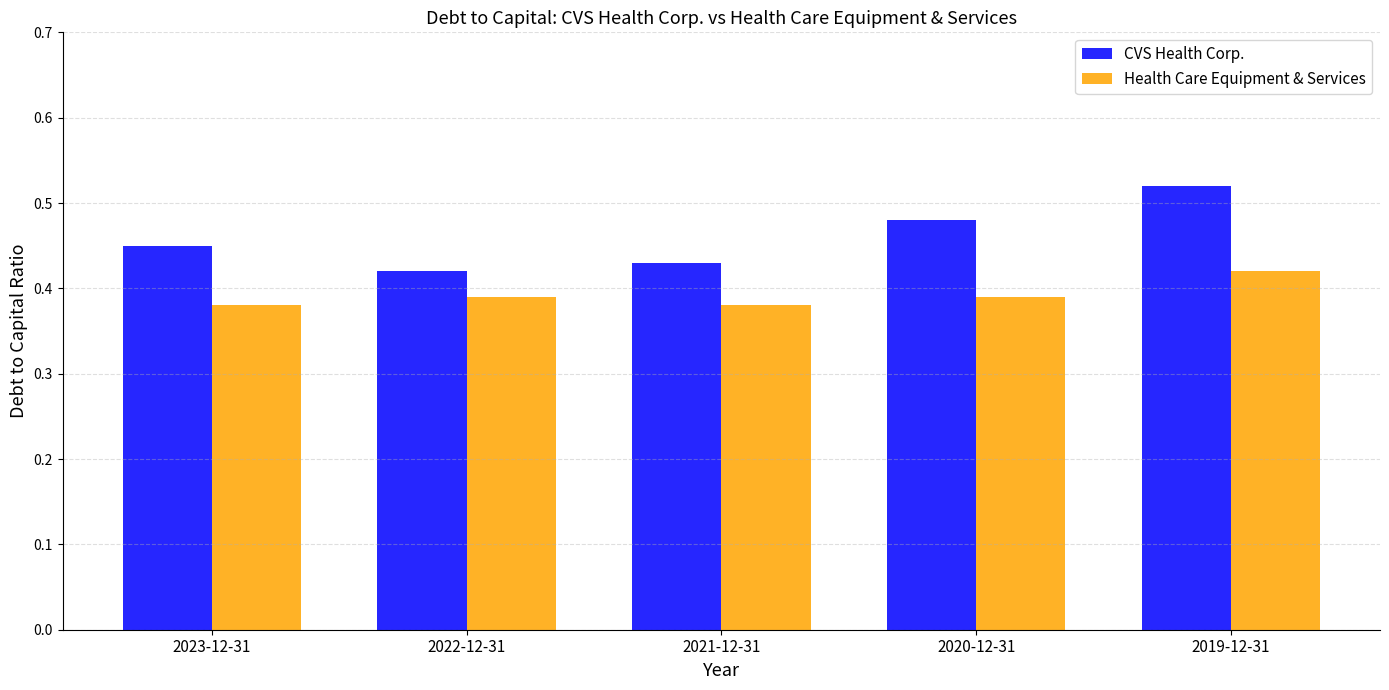

List the series in order of their peak value, lowest first.

Health Care Equipment & Services, CVS Health Corp.